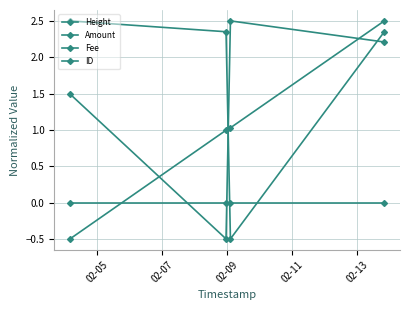

Does the chart display data point markers on the line(s)?

Yes